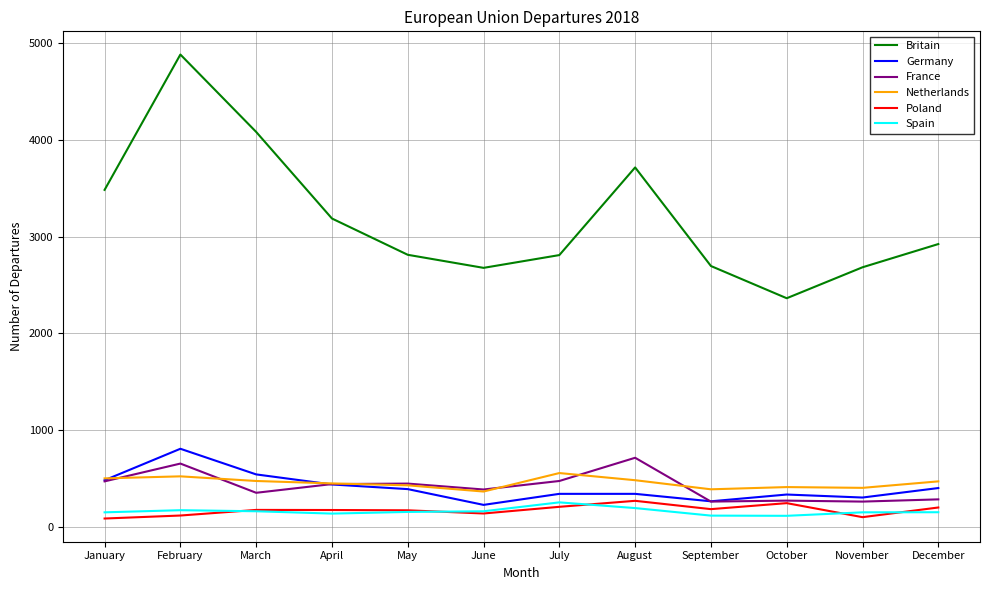

What is the spread (max minus min) of values at December?

2772